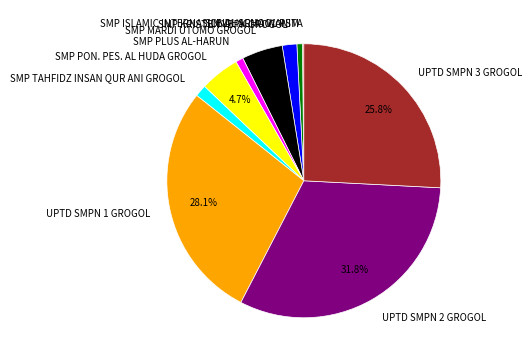

Which category has the biggest portion of the pie?

UPTD SMPN 2 GROGOL